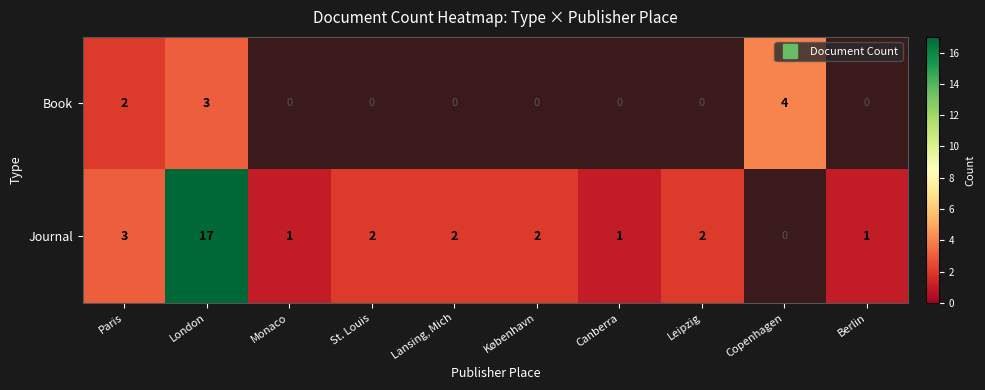

Rank the series by their maximum value, from lowest to highest.

Book, Journal